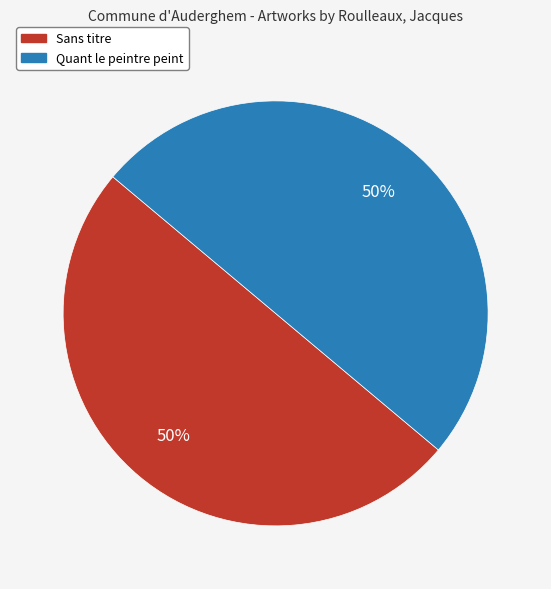

What percentage is the Quant le peintre peint slice, to the nearest percent?

50%